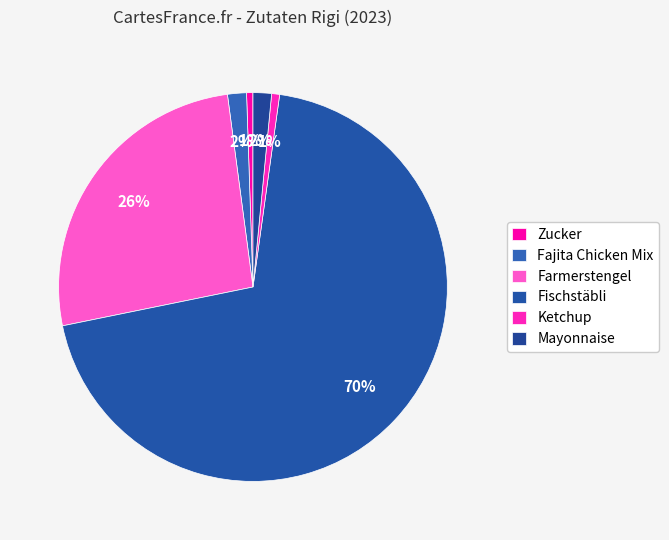

To the nearest percent, what is the combined percentage of Fajita Chicken Mix and Farmerstengel?

28%